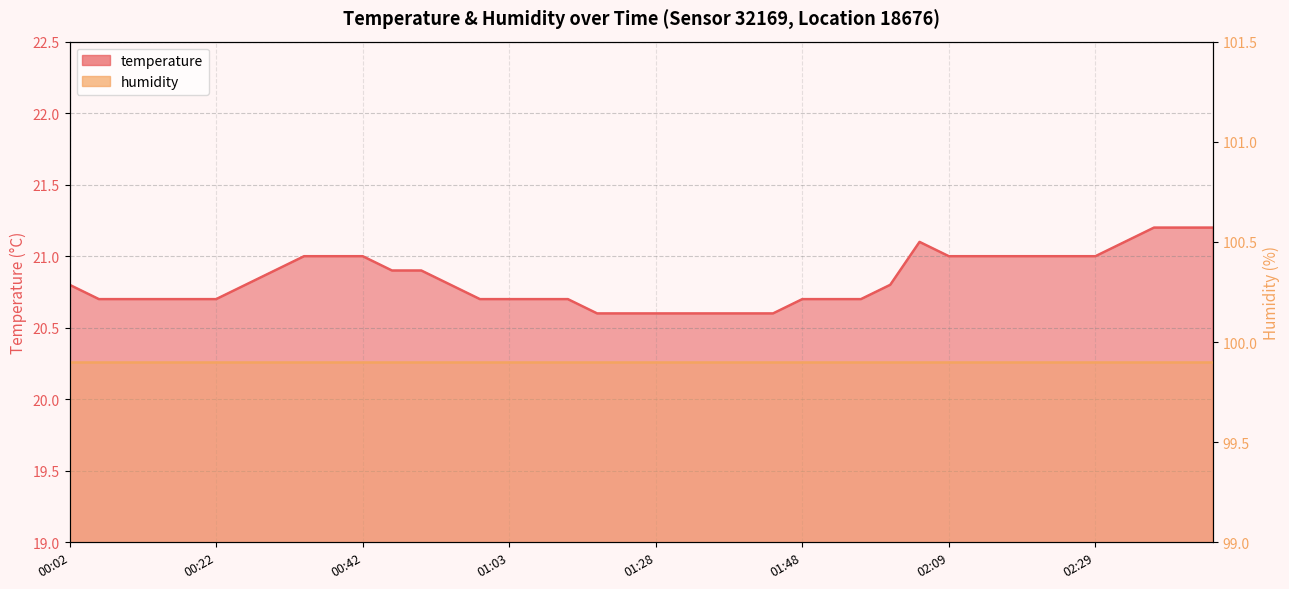

At which label is the value closest to 20?

01:20